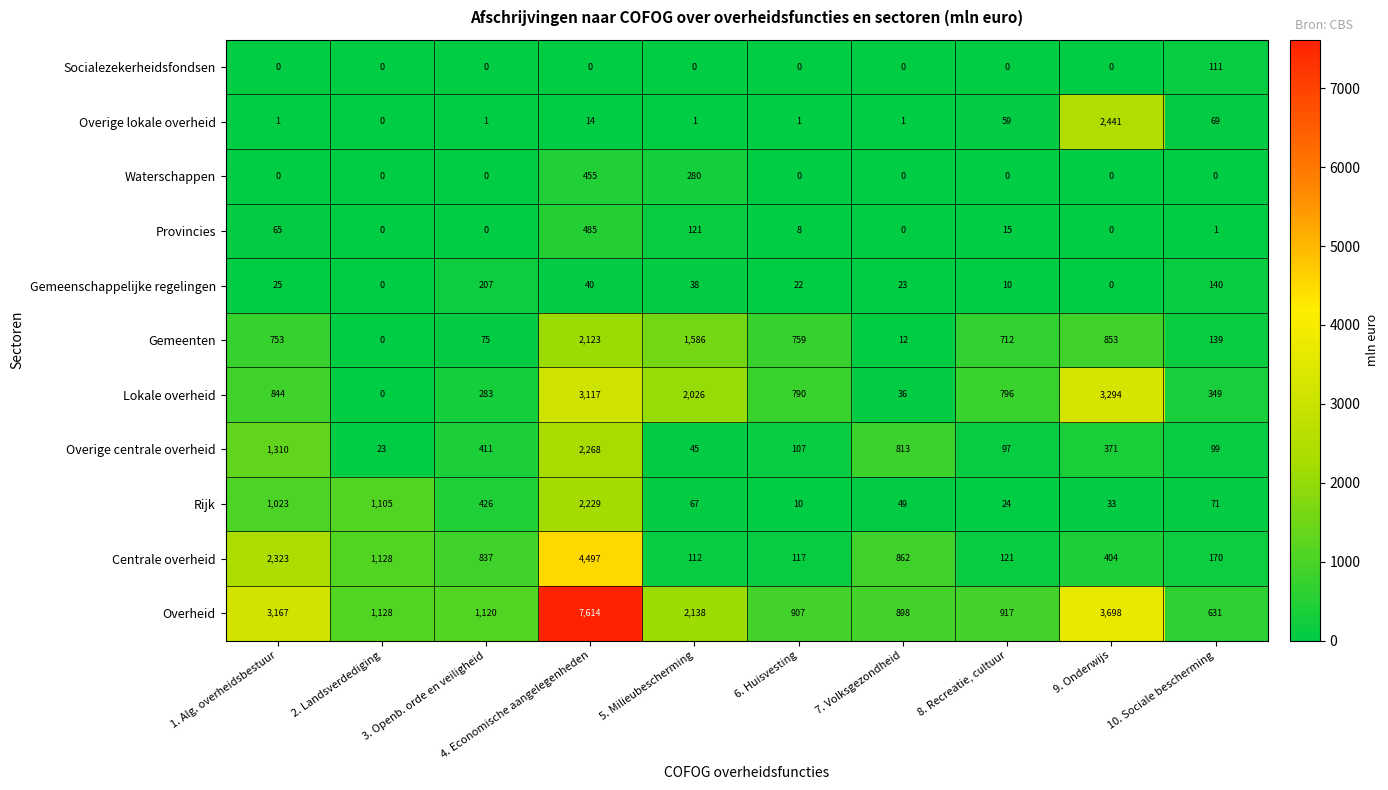

True or false: Centrale overheid has a value of 117 at 6. Huisvesting.

True